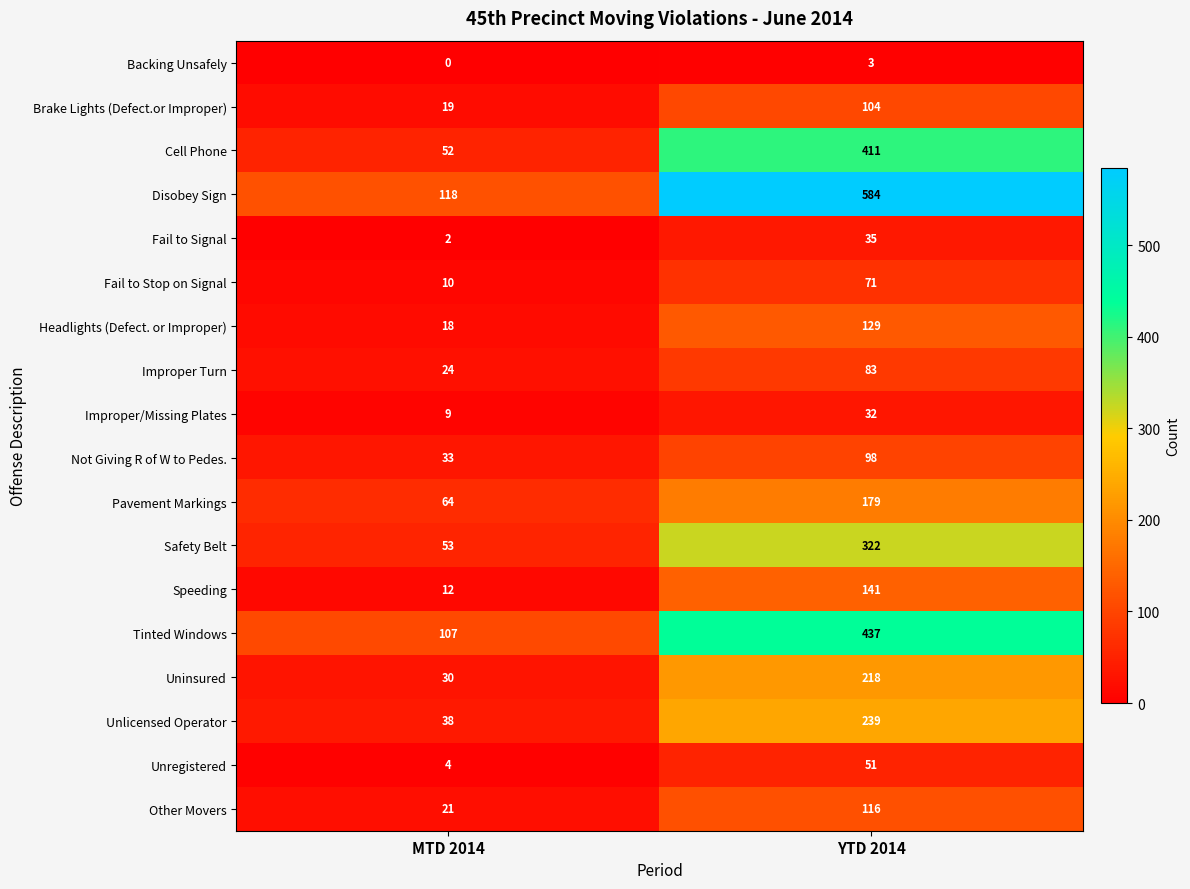

What is the spread (max minus min) of values at MTD 2014?

118